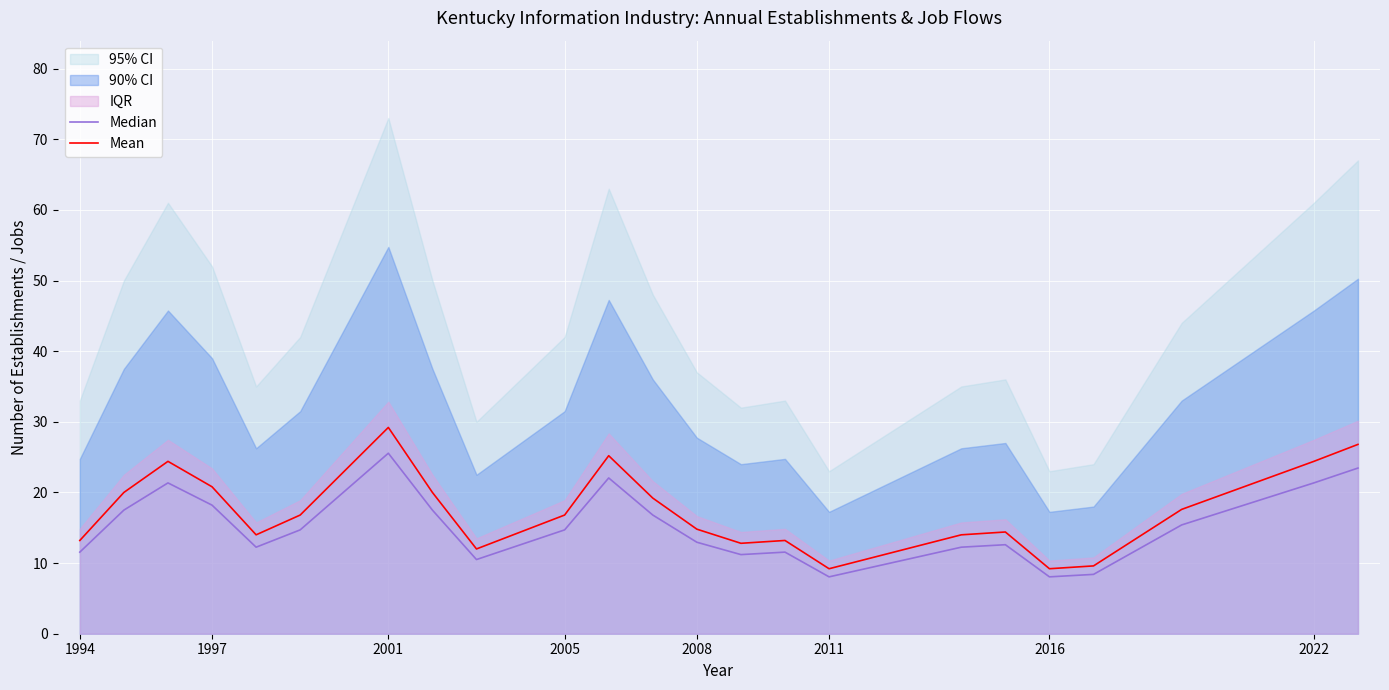

Is it true that Mean equals 24.4 at 2022?

True